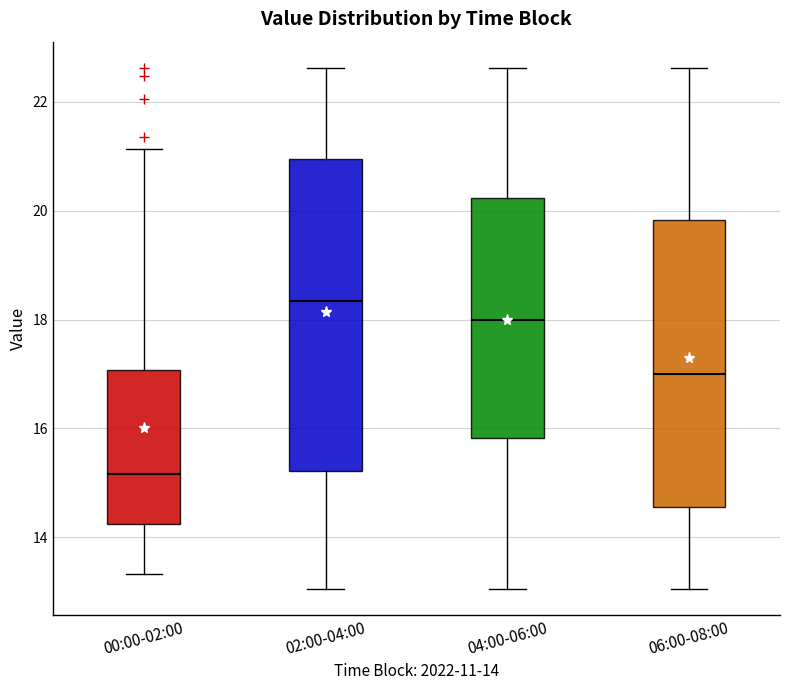

Which box's median line is the lowest?

00:00-02:00